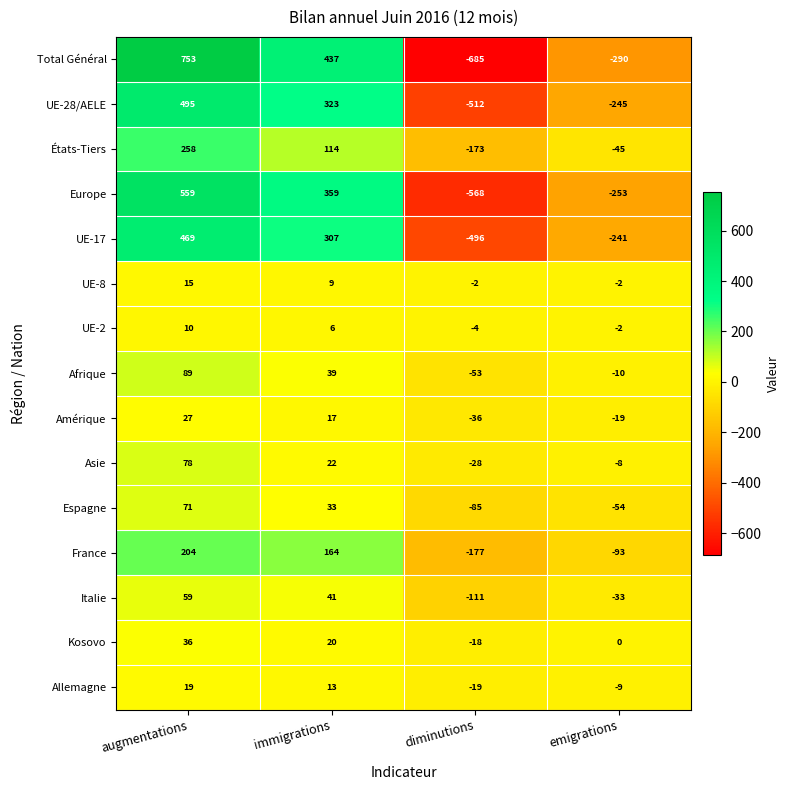

What is the minimum value shown in the chart?

-685